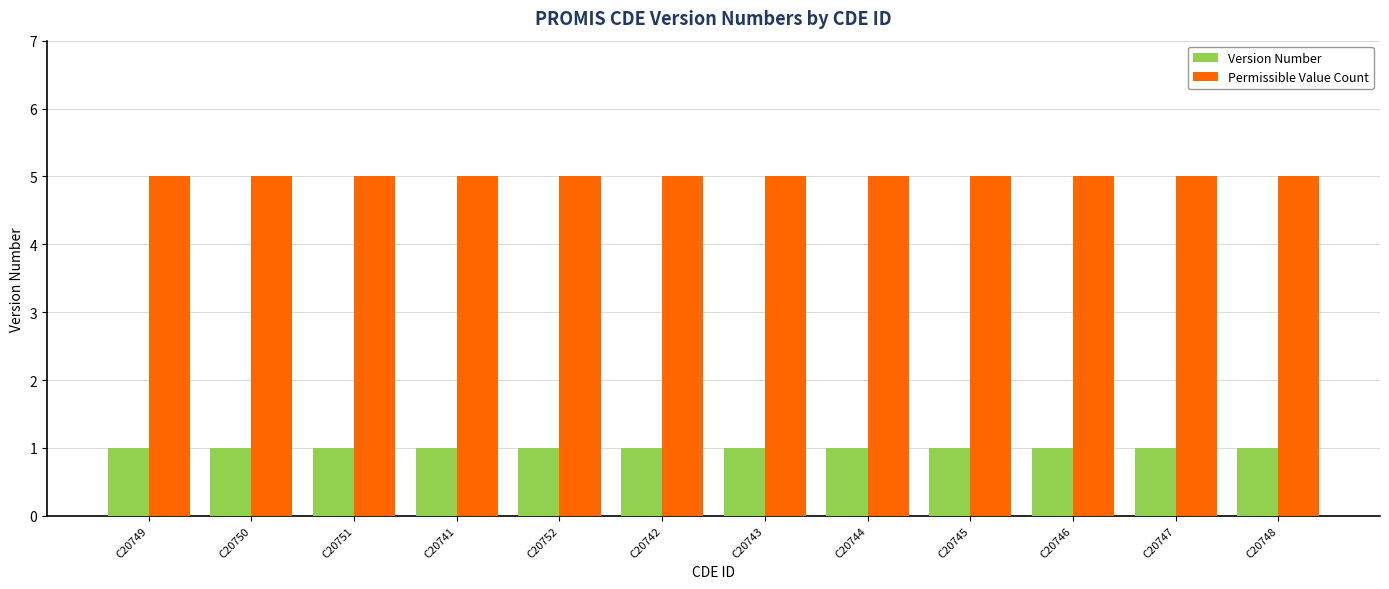

What is the difference between the highest and lowest values at C20750?

4